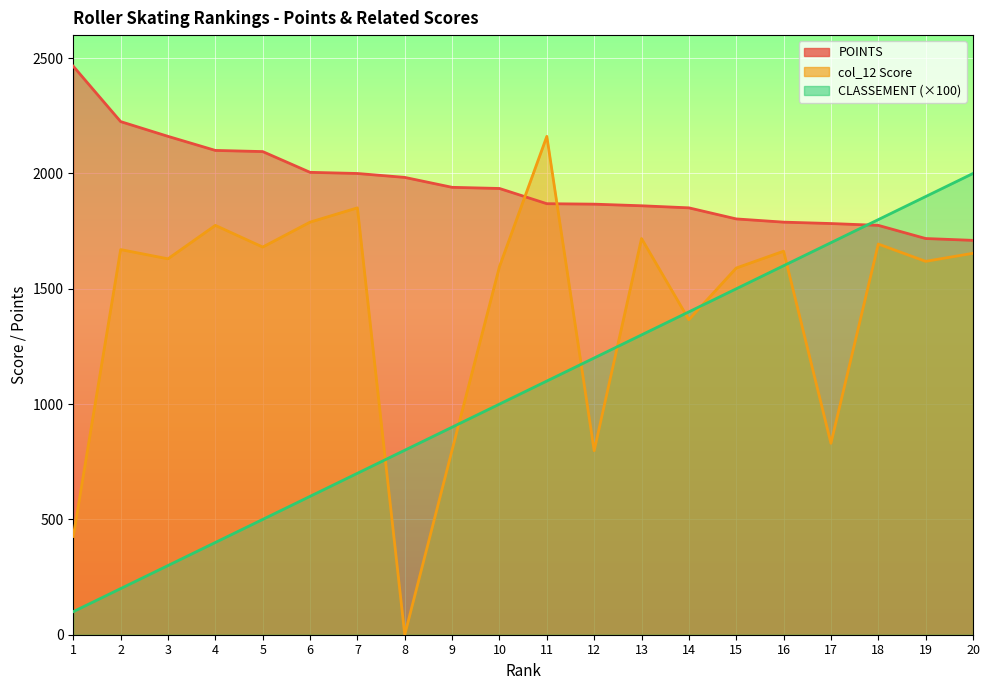

Reading left to right, what are all the values shown in this chart?

CLASSEMENT: 1=100	2=200	3=300	4=400	5=500	6=600	7=700	8=800	9=900	10=1000	11=1100	12=1200	13=1300	14=1400	15=1500	16=1600	17=1700	18=1800	19=1900	20=2000
POINTS: 1=2465	2=2225	3=2161	4=2100	5=2095	6=2005	7=2000	8=1983	9=1940	10=1935	11=1869	12=1867	13=1860	14=1851	15=1803	16=1789	17=1783	18=1775	19=1718	20=1710
col_12: 1=426	2=1670	3=1630	4=1775	5=1681	6=1789	7=1851	8=0	9=801	10=1596	11=2161	12=798	13=1718	14=1366	15=1590	16=1663	17=830	18=1694	19=1619	20=1654